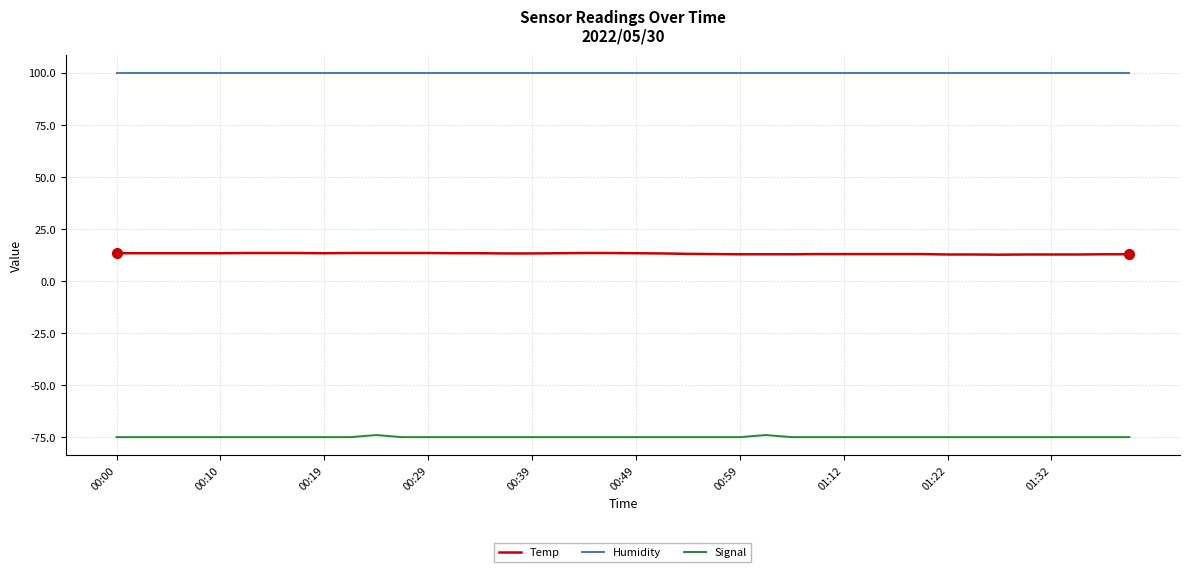

True or false: Signal and Humidity intersect in this chart.

False